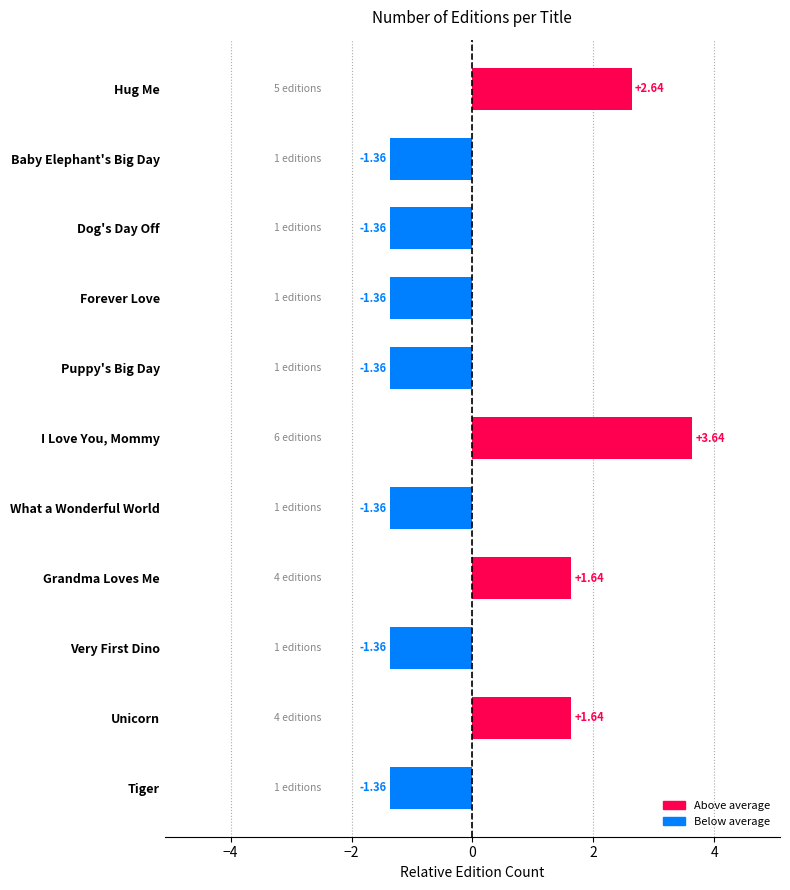

Which label corresponds to the largest value in the chart?

I Love You, Mommy